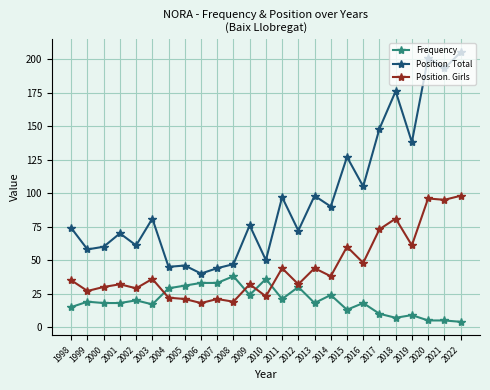

The Position. Girls series shows 29 at 2002. True or false?

True